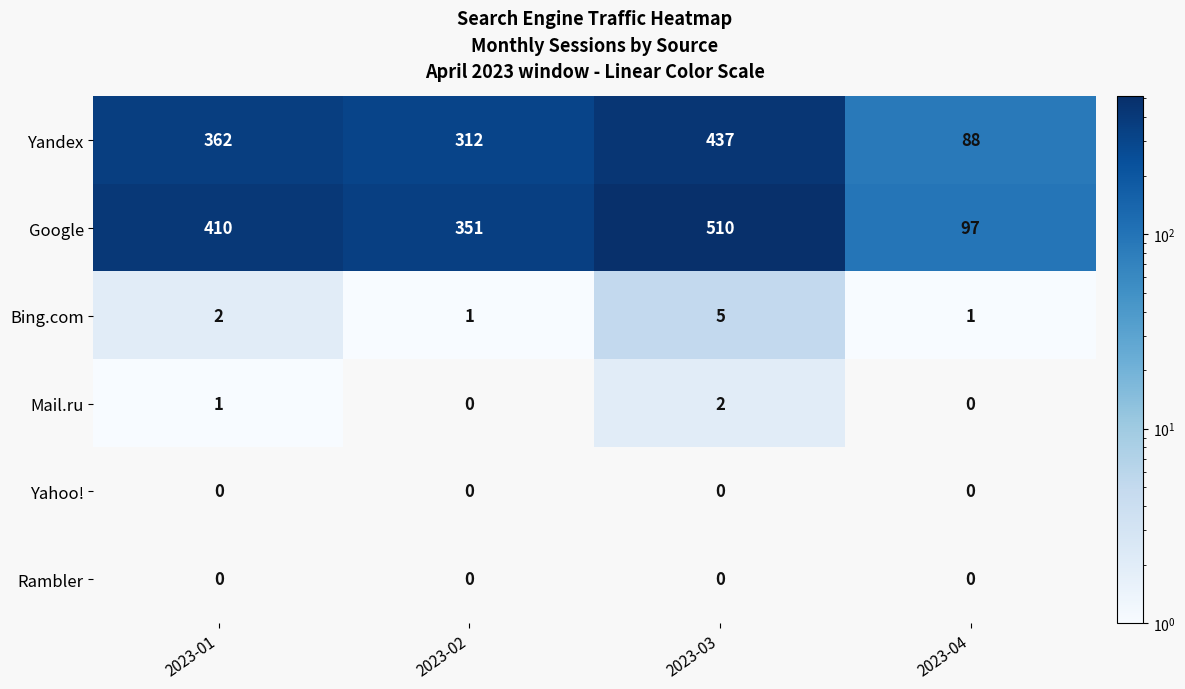

At which category does the chart reach its peak across all series?

2023-03